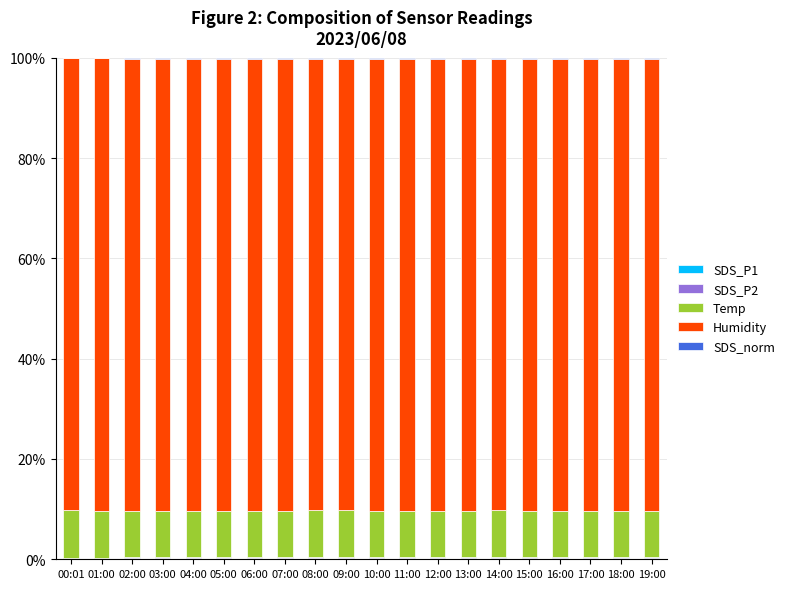

At which label is SDS_norm closest to 0?

00:01